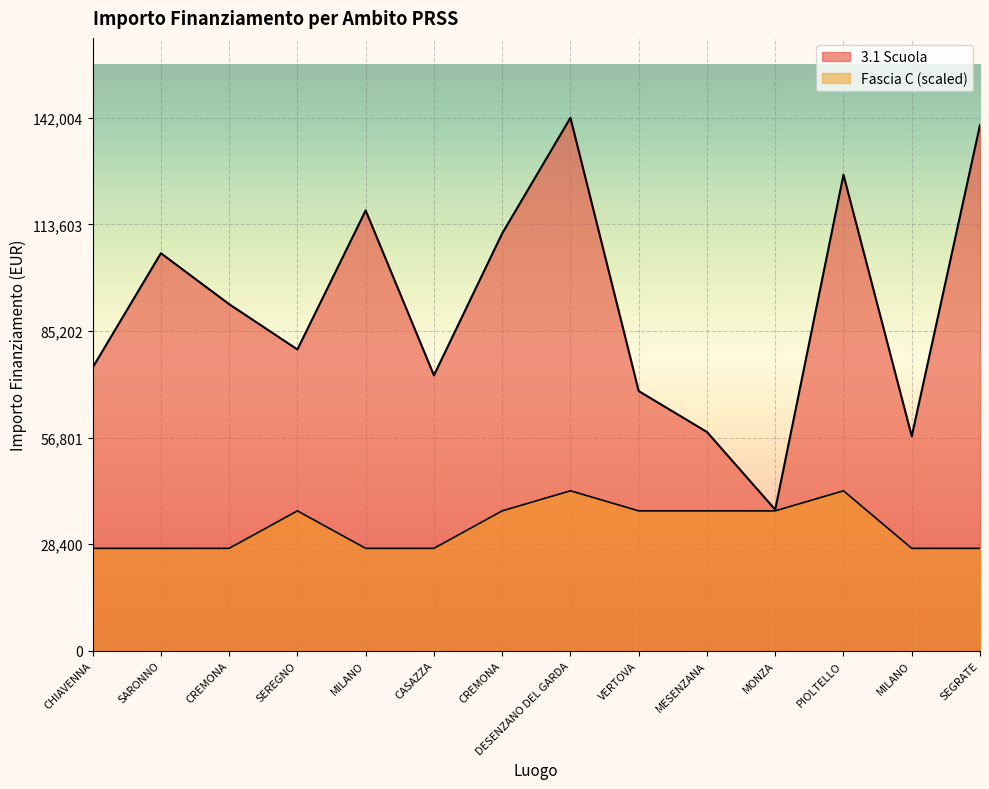

At which category is the sum across all series the highest?

DESENZANO DEL GARDA